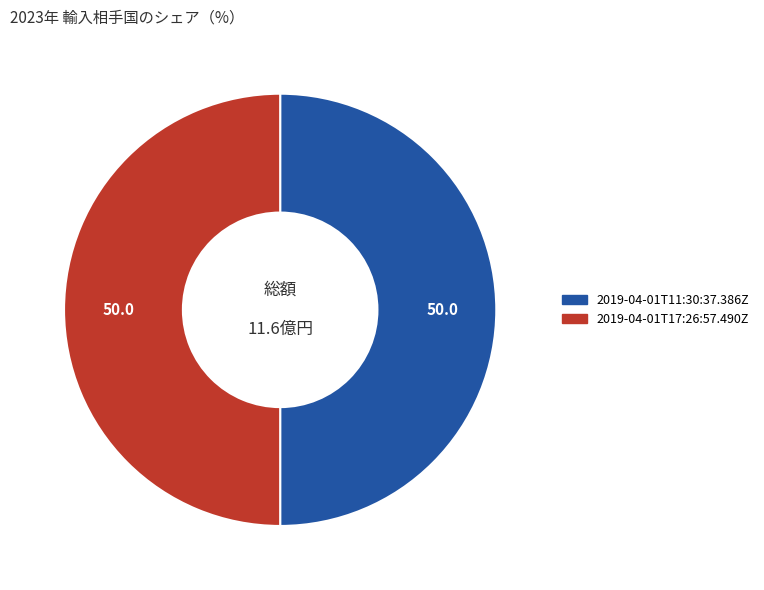

True or false: 2019-04-01T17:26:57.490Z accounts for 43% of the total.

False